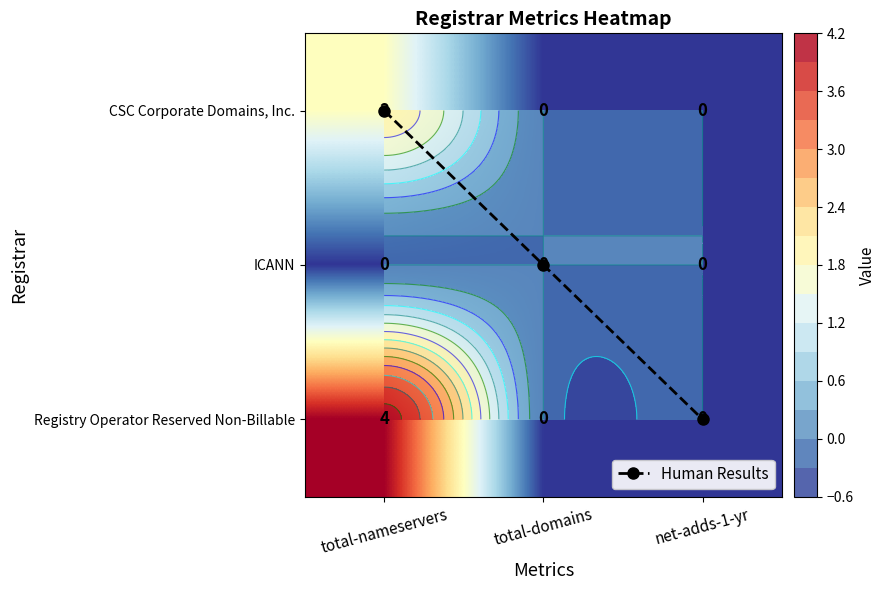

What is the sum of all Registry Operator Reserved Non-Billable values?

4